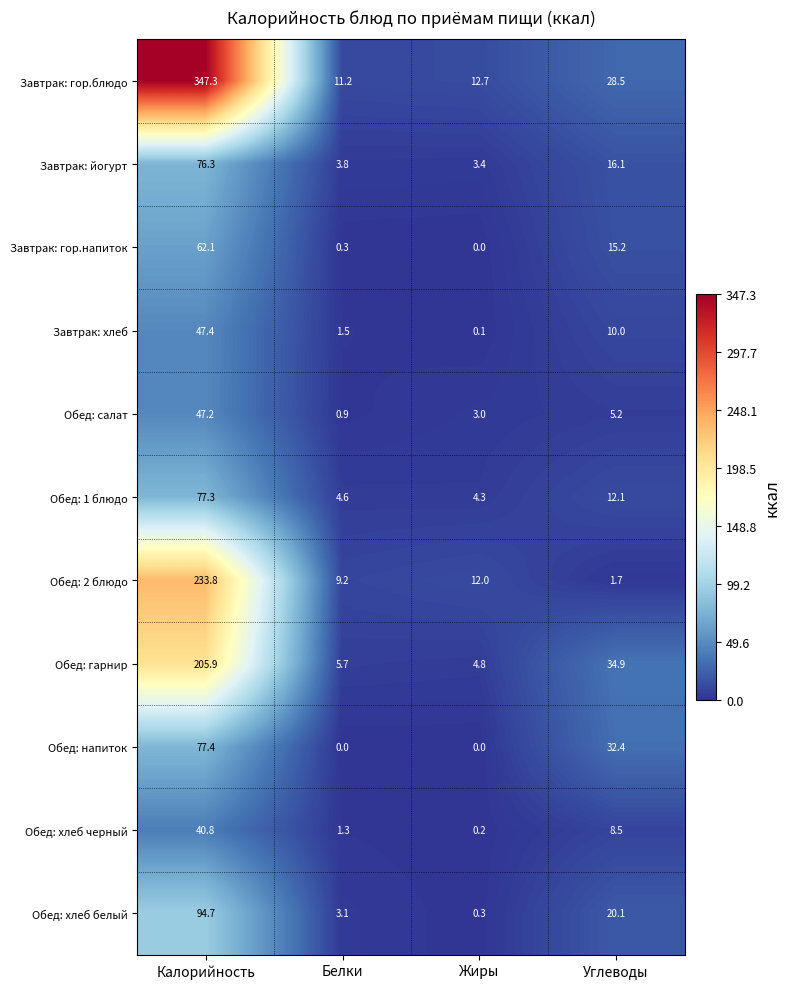

What is the difference between the maximum and second lowest values in the Обед: гарнир series?

200.2